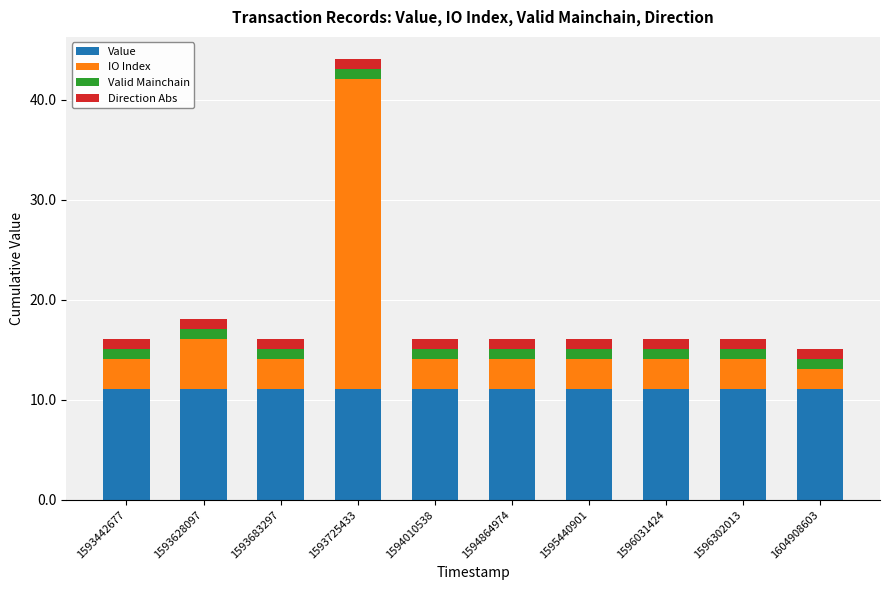

At which category is the sum across all series the highest?

1593725433